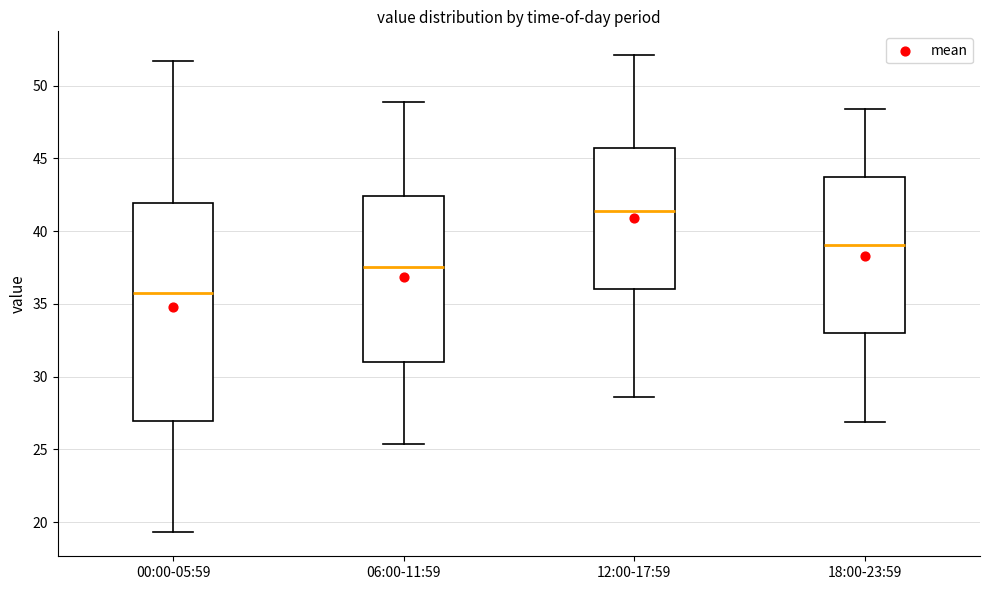

Reading left to right, read every box against the y-axis: the position of its median line, the range the box covers, and the ends of its whiskers. The values are not printed on the chart, so give them approximately, as read against the axis.

00:00-05:59: median 36.0, box 27.0 to 42.0, whiskers 19.5 to 51.5
06:00-11:59: median 37.5, box 31.0 to 42.5, whiskers 25.5 to 49.0
12:00-17:59: median 41.5, box 36.0 to 46.0, whiskers 28.5 to 52.0
18:00-23:59: median 39.0, box 33.0 to 43.5, whiskers 27.0 to 48.5